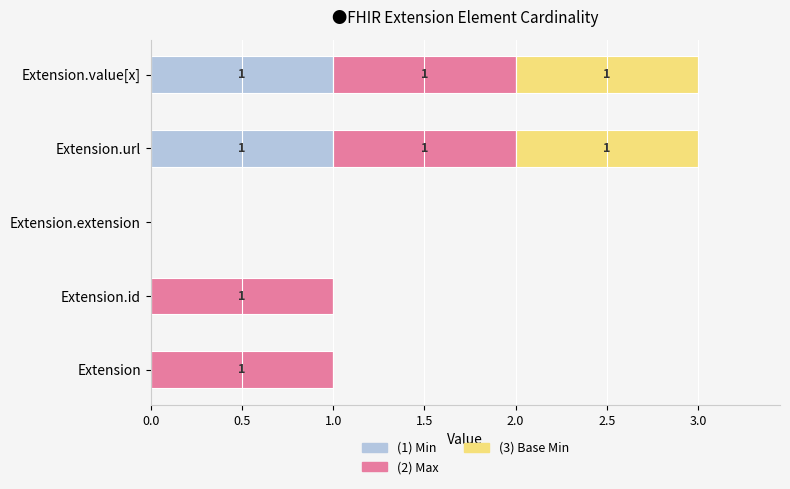

How many data points does each series have?

5